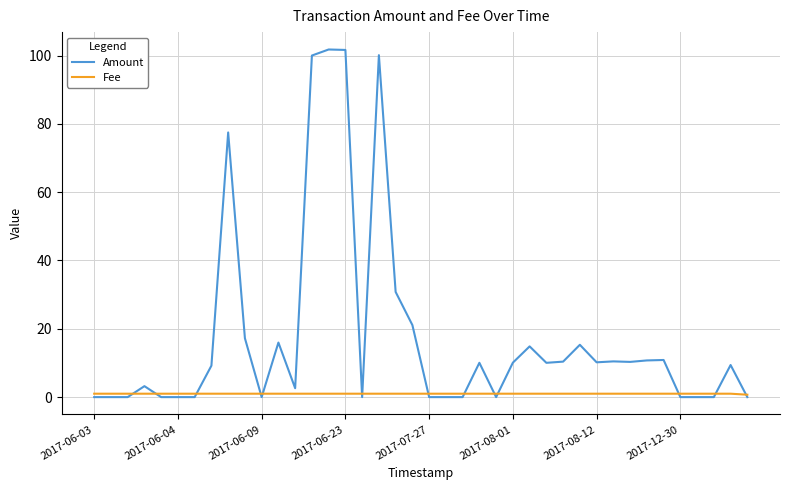

List the series in order of their overall mean, highest first.

Amount, Fee